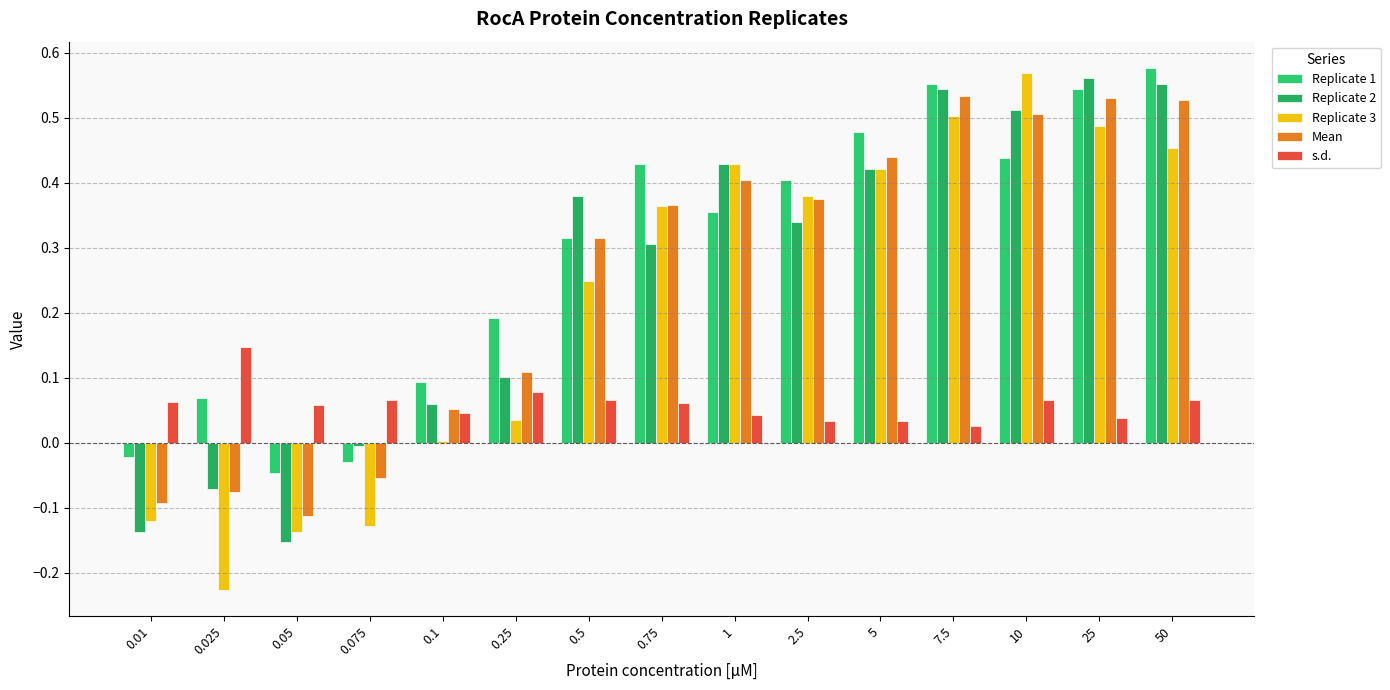

At which category is the sum across all series the highest?

50